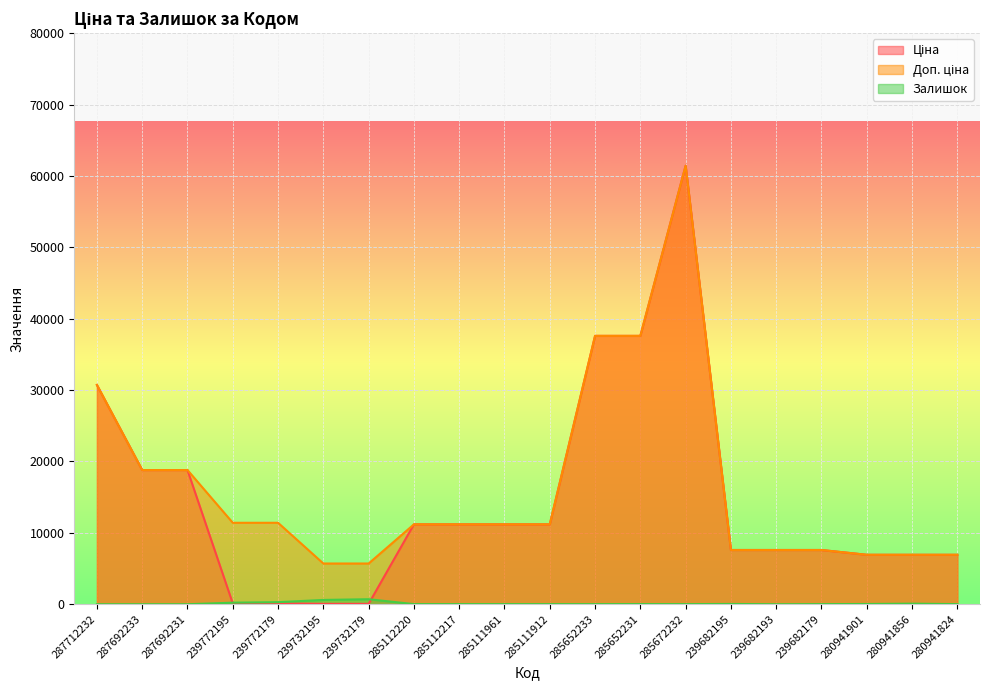

Where is Доп. ціна nearest to the value 33569?

287712232